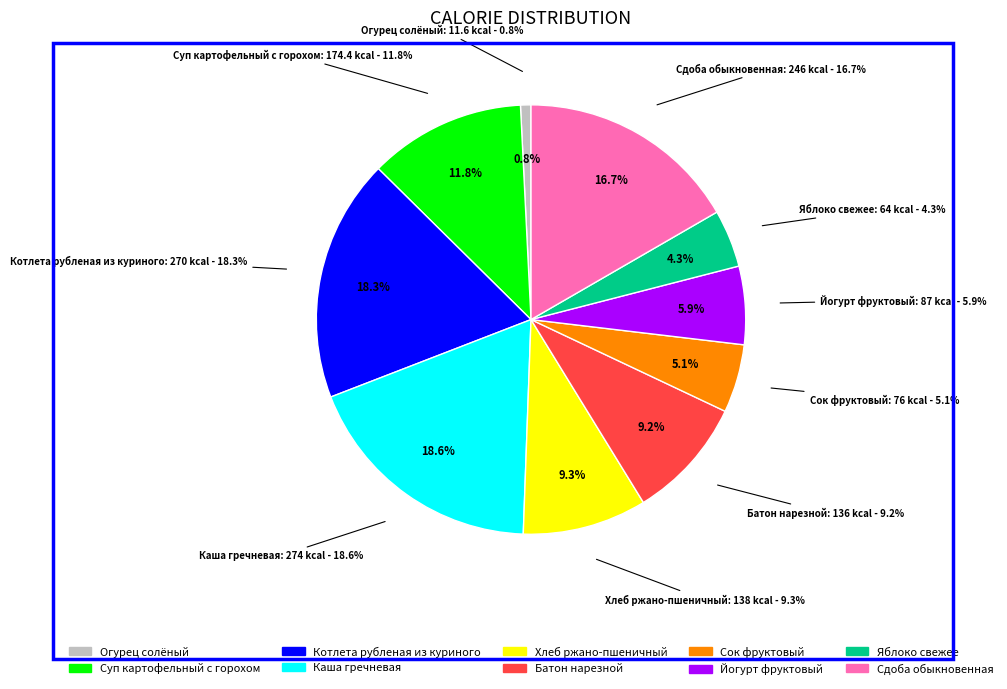

What percentage is NOT represented by Котлета рубленая из куриного?

81.7%